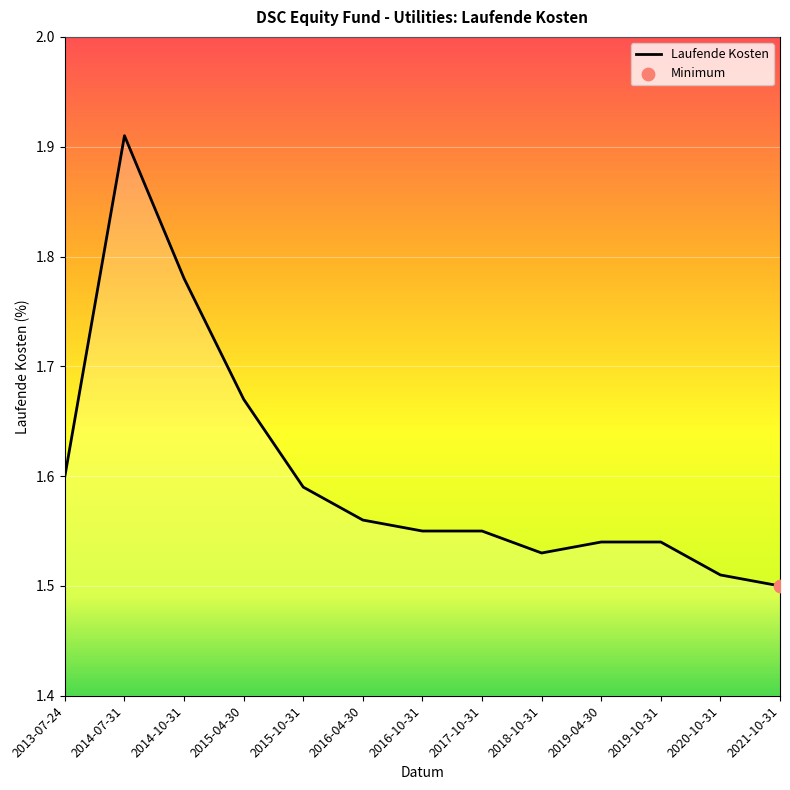

What is the ratio of the value at 2016-04-30 to the value at 2017-10-31?

1.0